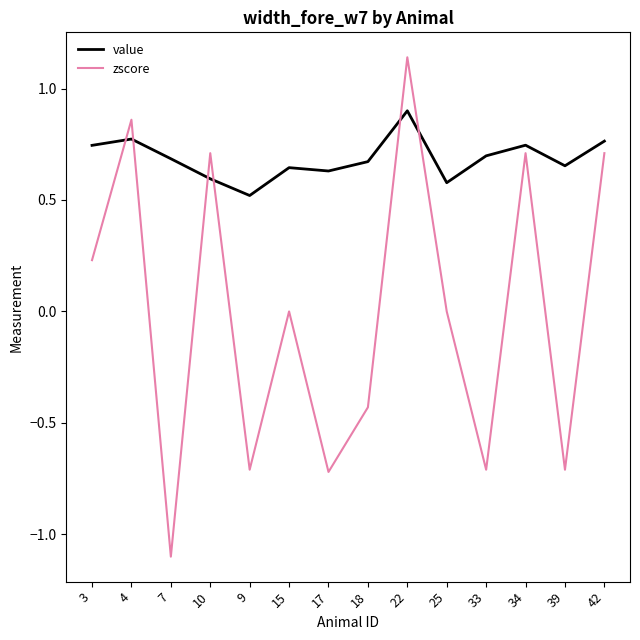

True or false: zscore and value intersect in this chart.

True